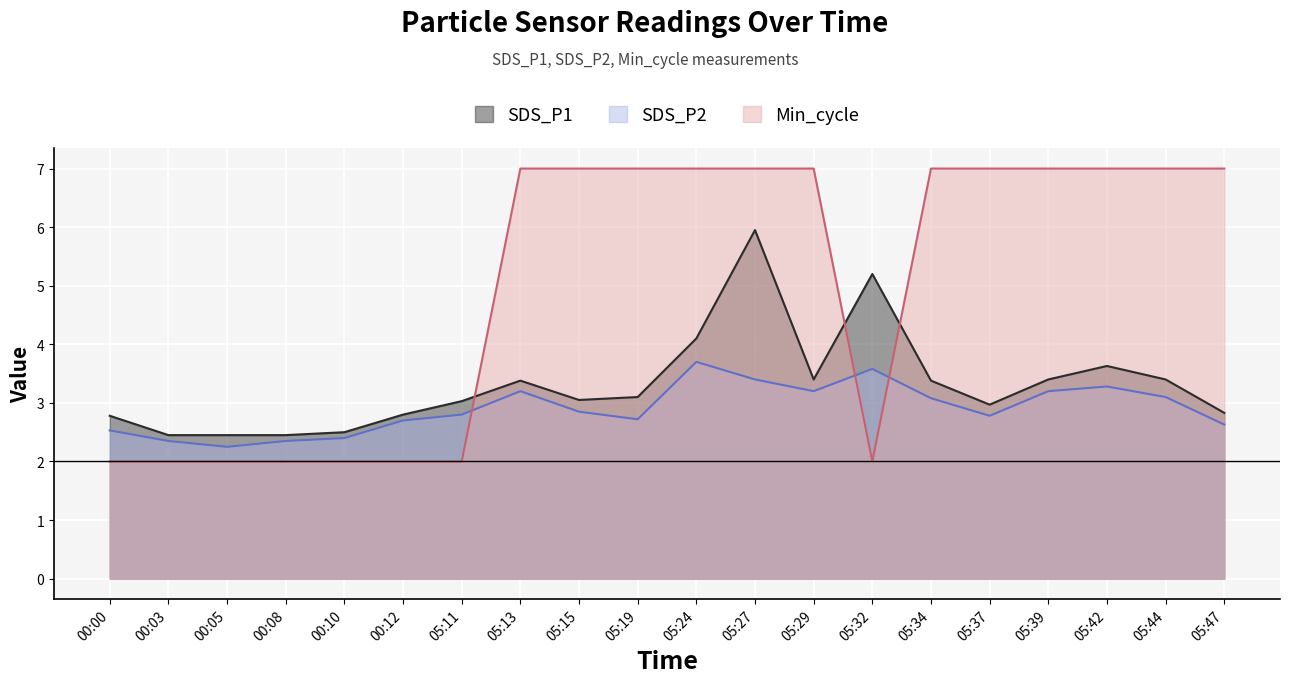

Reading right to left, transcribe all the data shown in this chart.

SDS_P1: 2.8	3.4	3.6	3.4	3.0	3.4	5.2	3.4	6.0	4.1	3.1	3.0	3.4	3.0	2.8	2.5	2.5	2.5	2.5	2.8
SDS_P2: 2.6	3.1	3.3	3.2	2.8	3.1	3.6	3.2	3.4	3.7	2.7	2.9	3.2	2.8	2.7	2.4	2.4	2.2	2.4	2.5
Min_cycle: 7.0	7.0	7.0	7.0	7.0	7.0	2.0	7.0	7.0	7.0	7.0	7.0	7.0	2.0	2.0	2.0	2.0	2.0	2.0	2.0